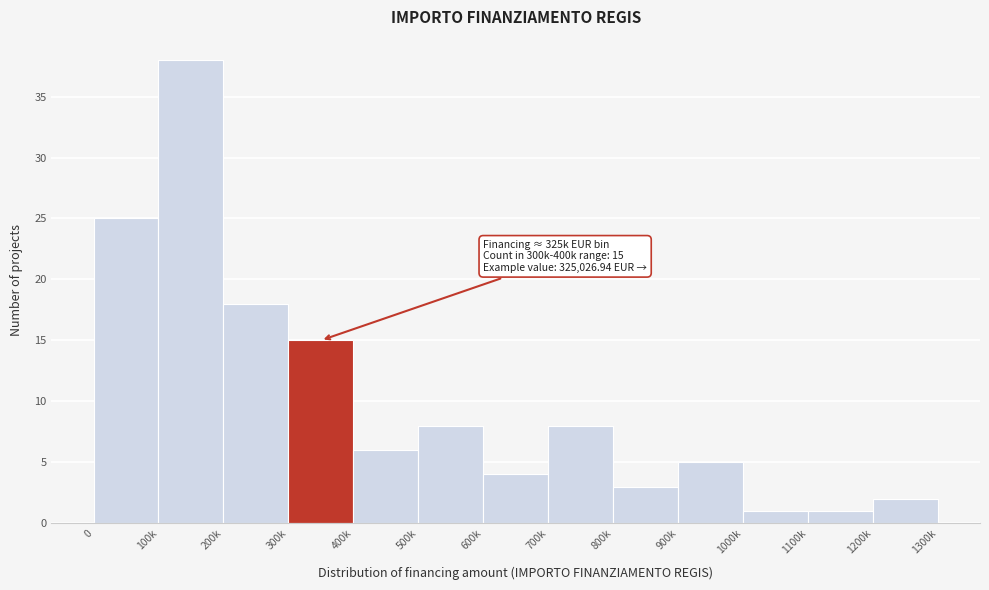

Reading right to left, list all the values displayed in this chart.

2	1	1	5	3	8	4	8	6	15	18	38	25